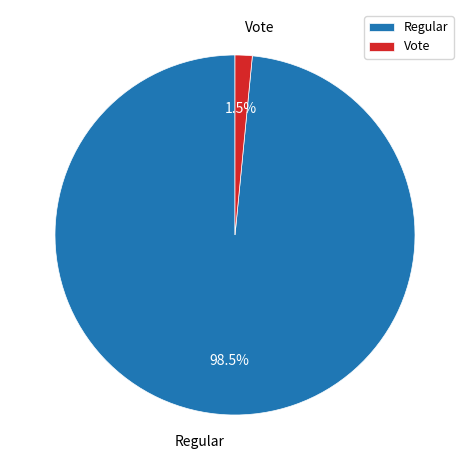

Does Vote represent more than half of the total?

No